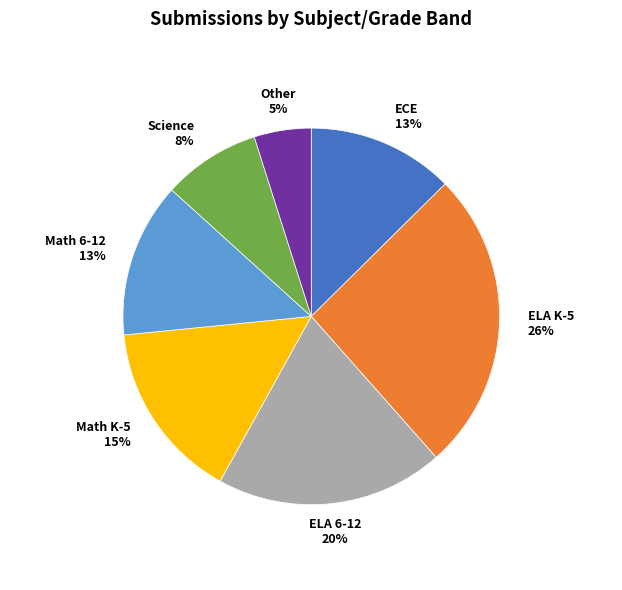

Approximately how many times larger is the value at Science compared to ELA K-5?

0.3